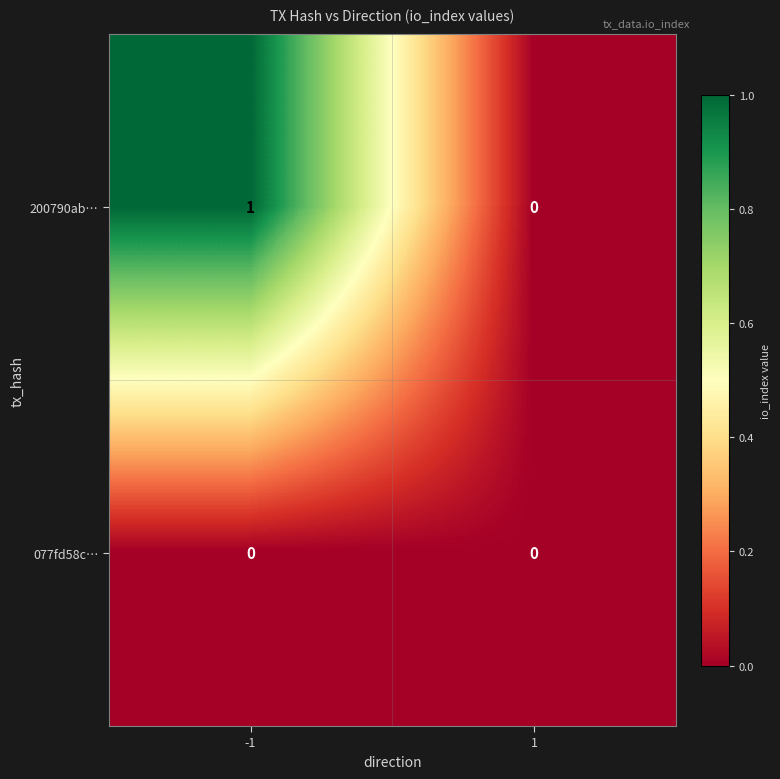

List the series in order of their overall mean, highest first.

200790ab…, 077fd58c…